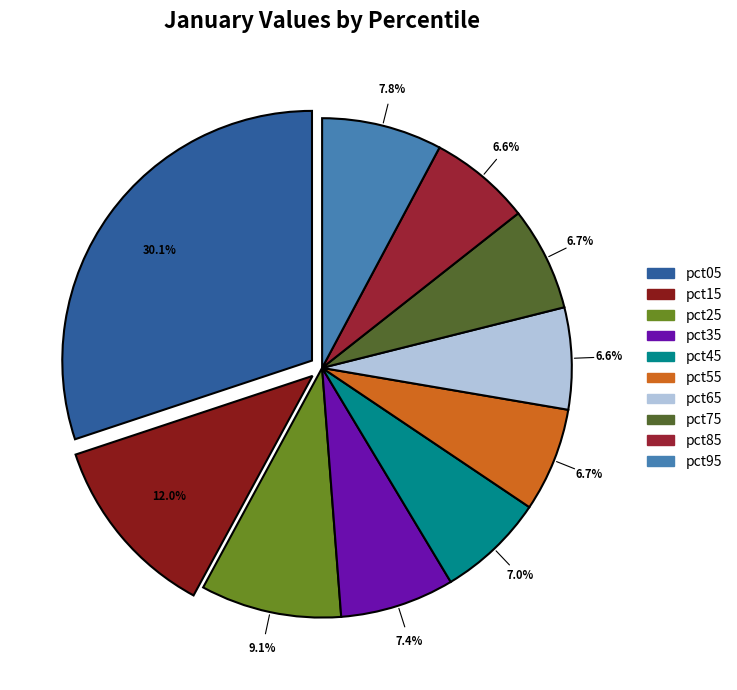

What percentage is the pct05 slice, to the nearest percent?

30%